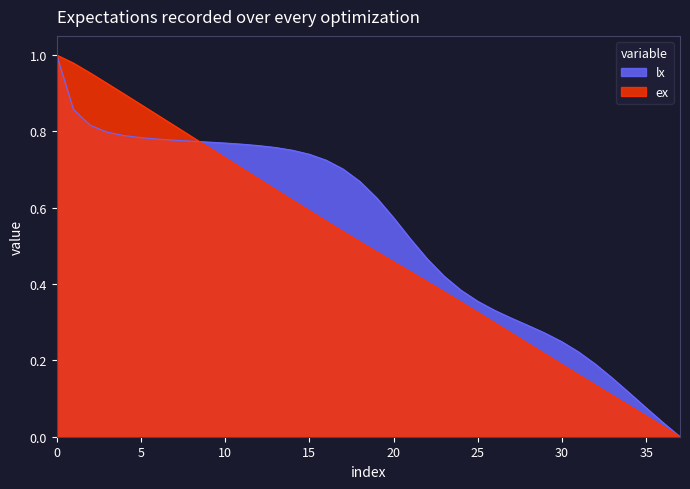

True or false: lx has a value of 0.2 at 2.

False